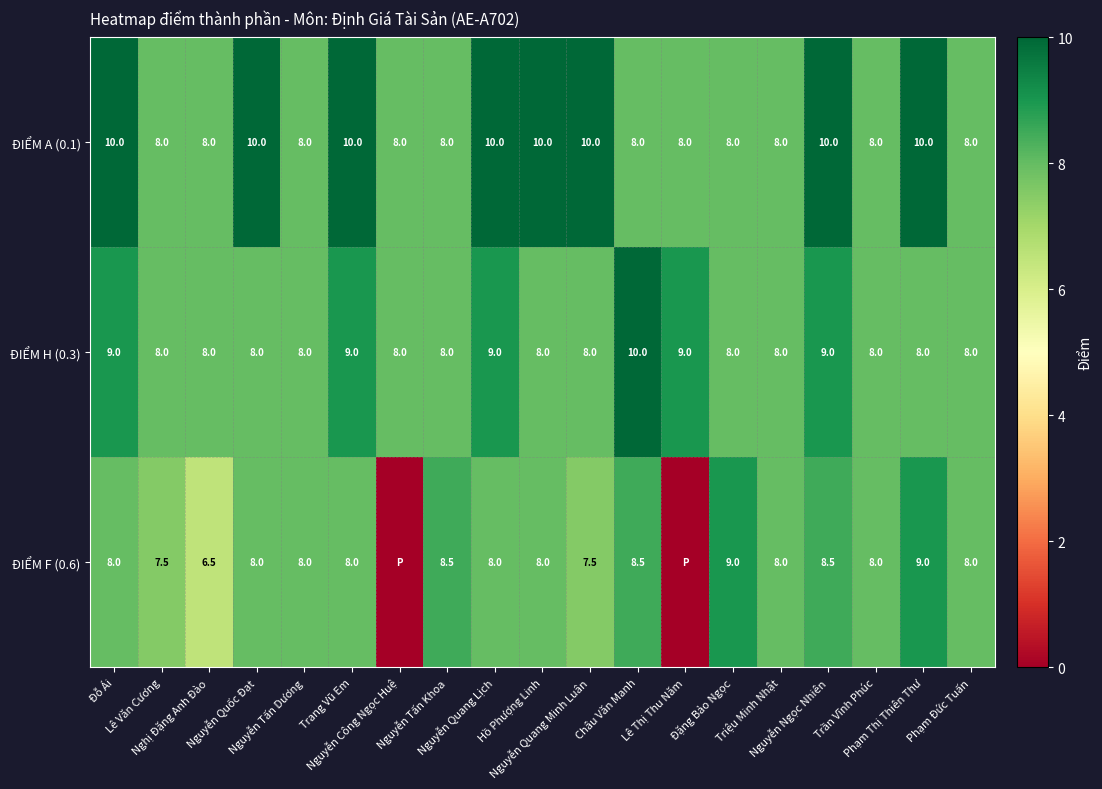

What is the difference between the maximum and minimum values in the ĐIỂM H (0.3) series?

2.0